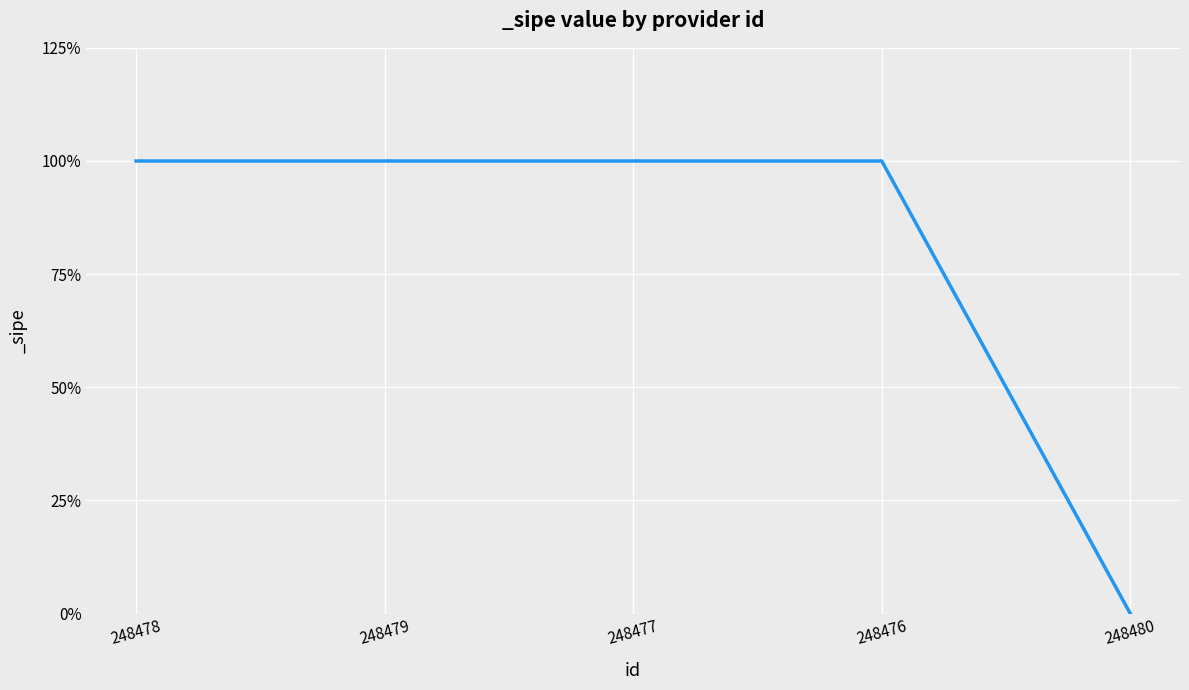

What is the change in value from 248477 to 248480?

-1